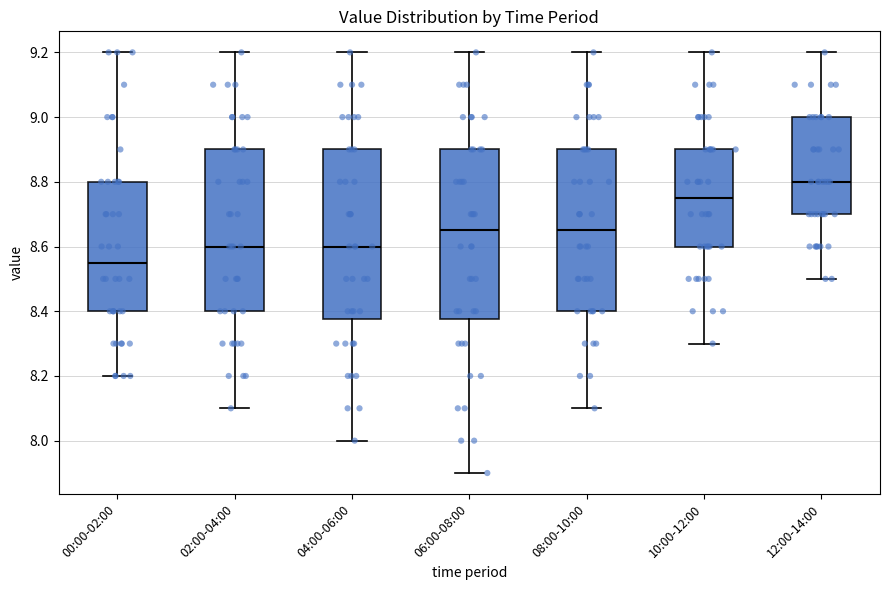

Where does the upper whisker of the box for 06:00-08:00 end on the y-axis? The values are not printed on the chart, so give them approximately, as read against the axis.

9.20